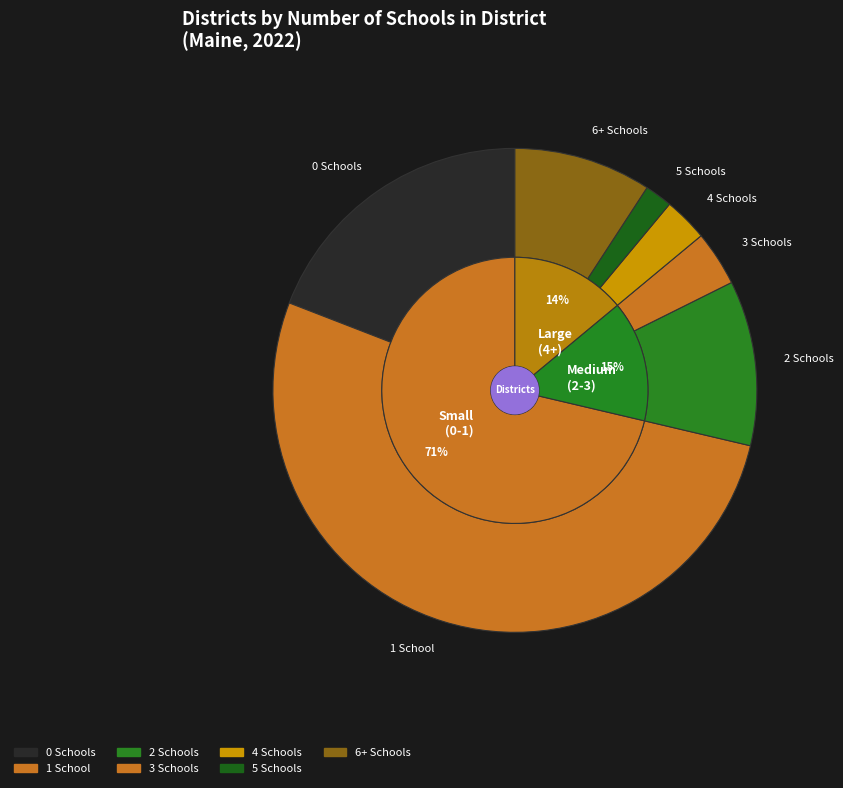

True or false: 3 Schools accounts for 1% of the total.

False